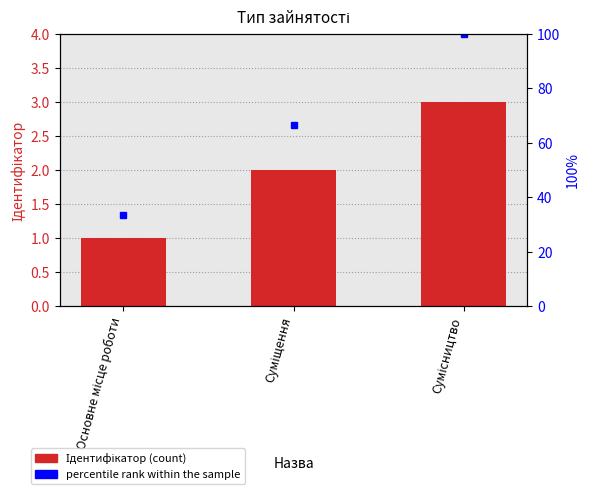

Which series has the largest range (max minus min)?

percentile rank within the sample